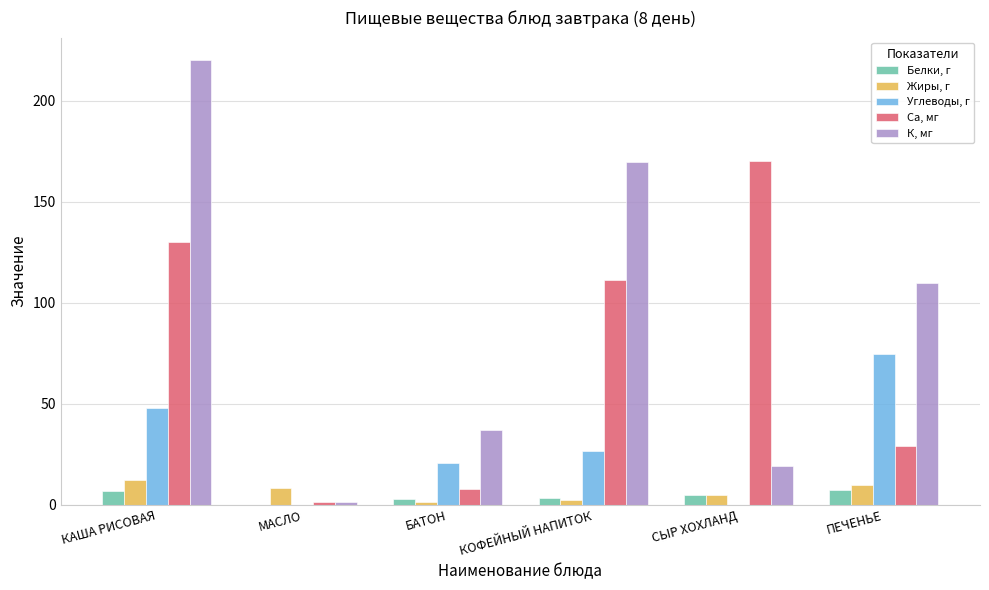

Does the chart contain stacked bars?

No